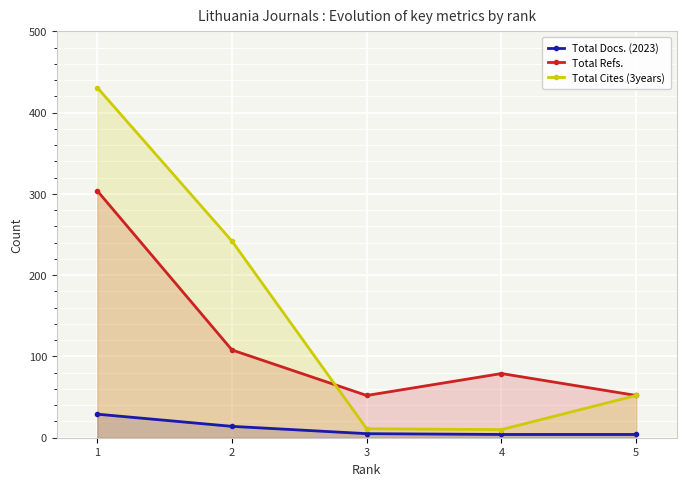

Is the value of Total Refs. at 5 greater than the value of Total Docs. (2023) at 3?

Yes